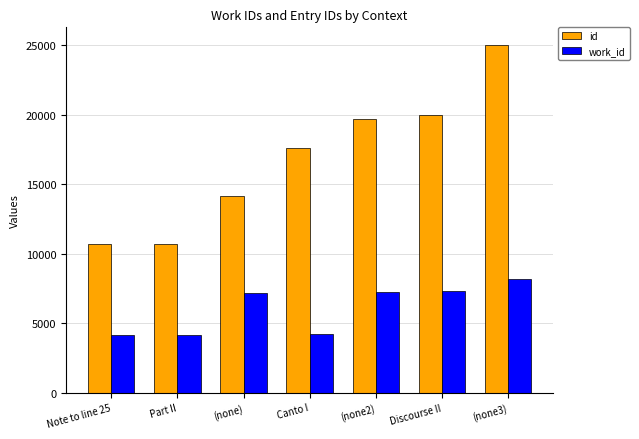

What is the spread (max minus min) of values at (none3)?

16837